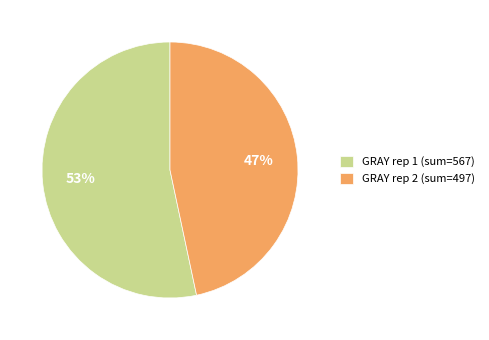

To the nearest percent, what percentage of the pie is GRAY rep 2 (sum=497)?

47%